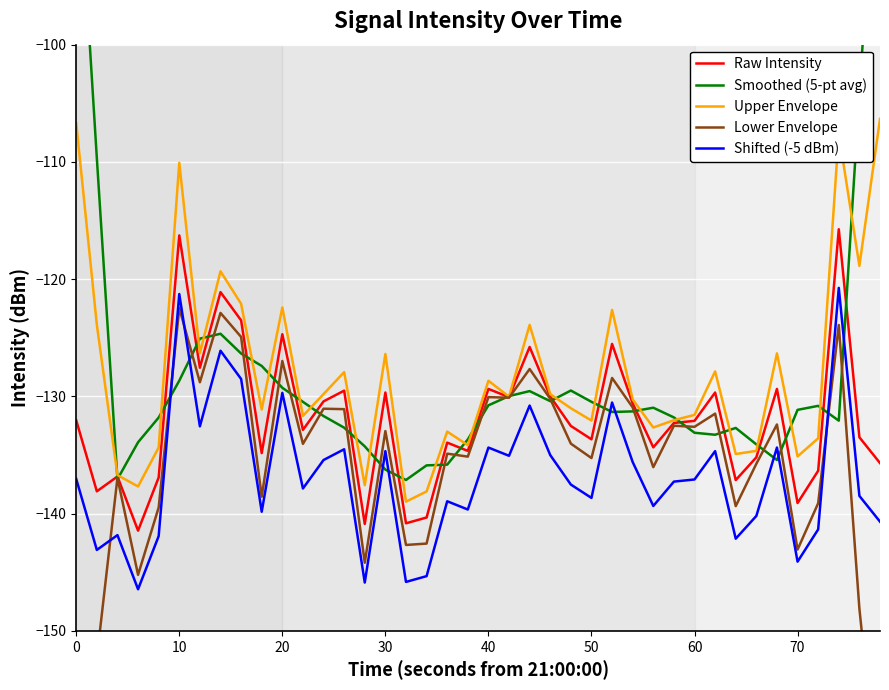

What is the value of the Raw Intensity point at the 36th from the left?

-139.1